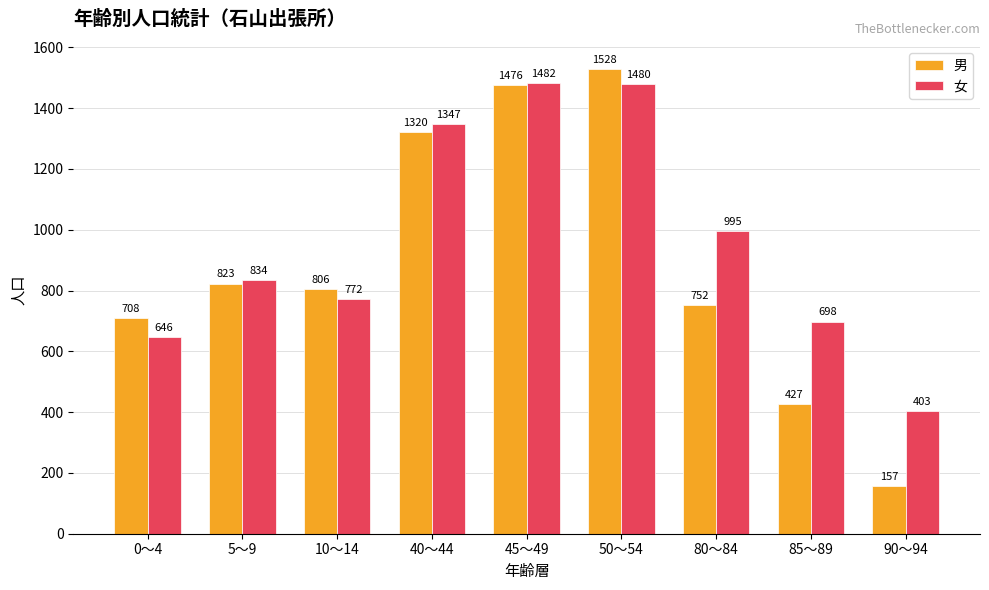

Read the 男 value at 10～14, to the nearest 100.

800